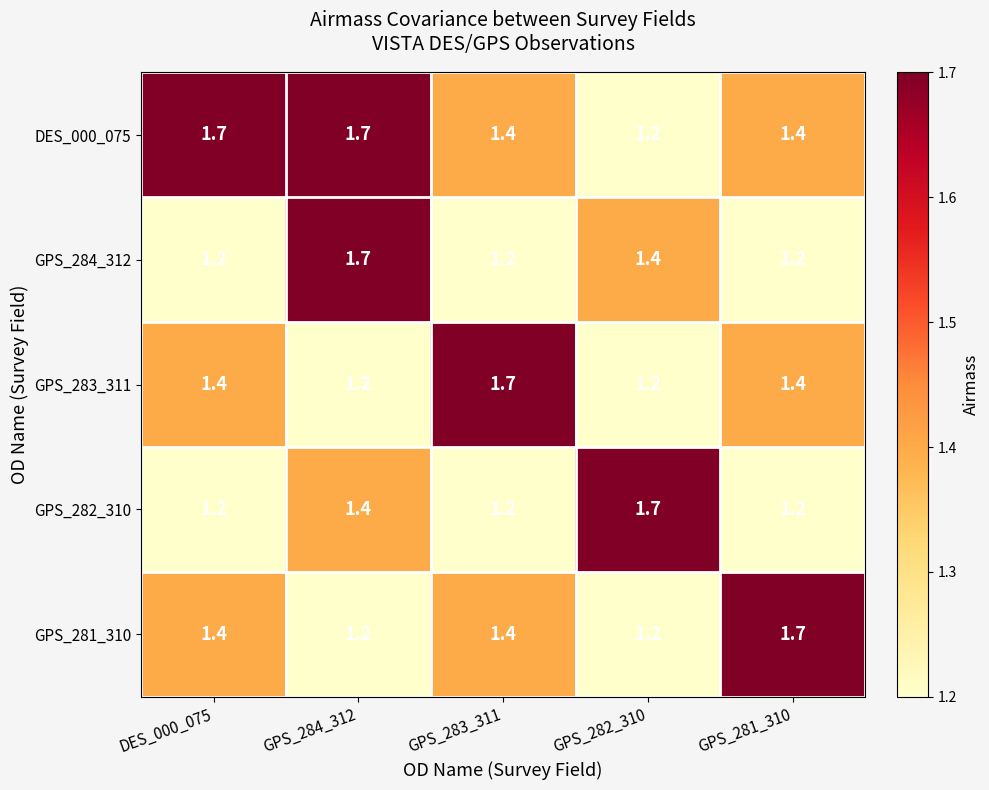

What is the difference between the maximum and minimum values in the GPS_284_312 series?

0.5